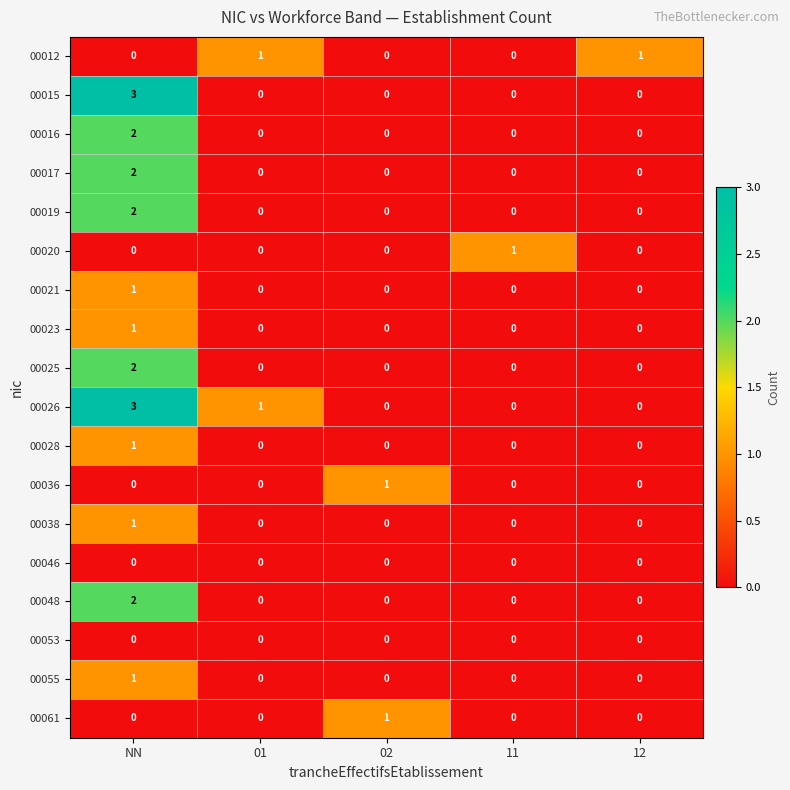

Is it true that 00015 equals 0 at 12?

True